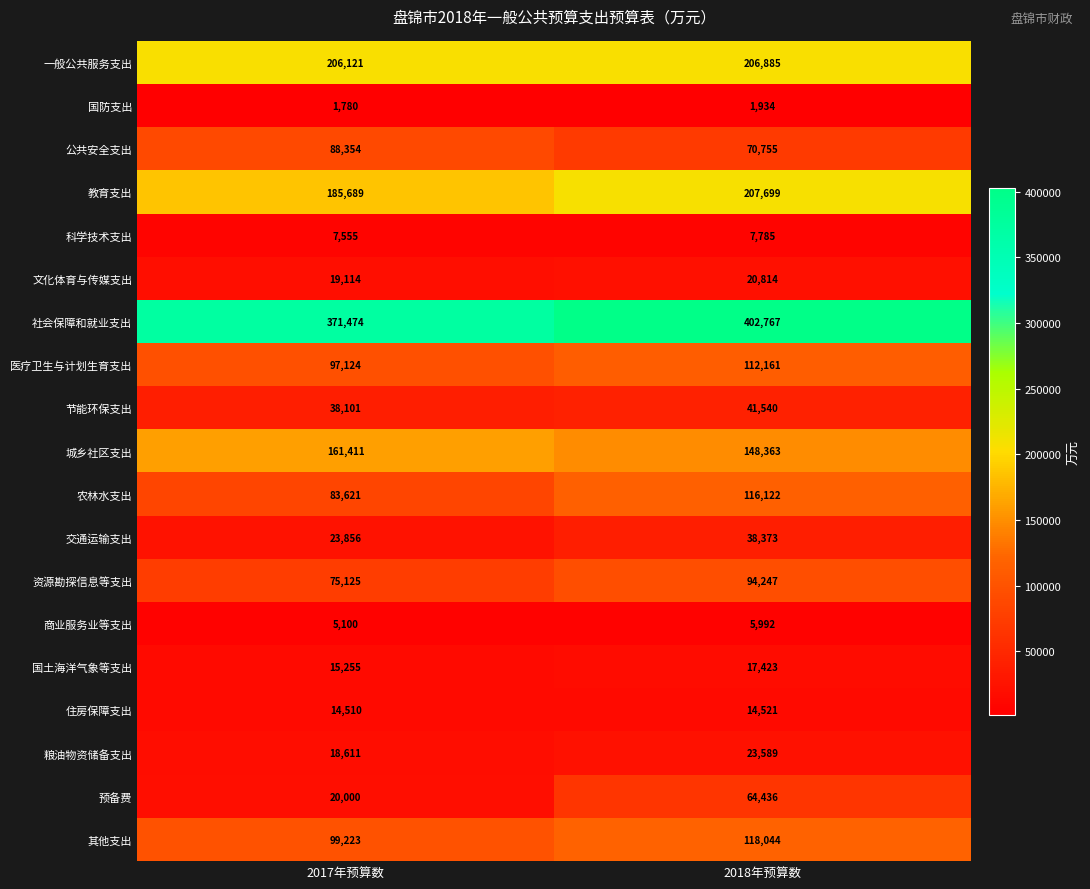

At how many categories does at least one series exceed 401128?

1